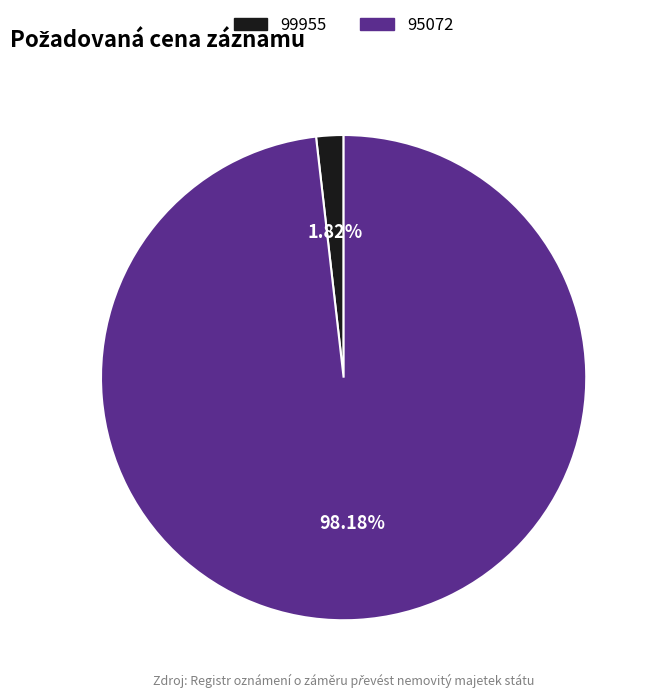

Do 99955 and 95072 together represent more than half of the pie?

Yes